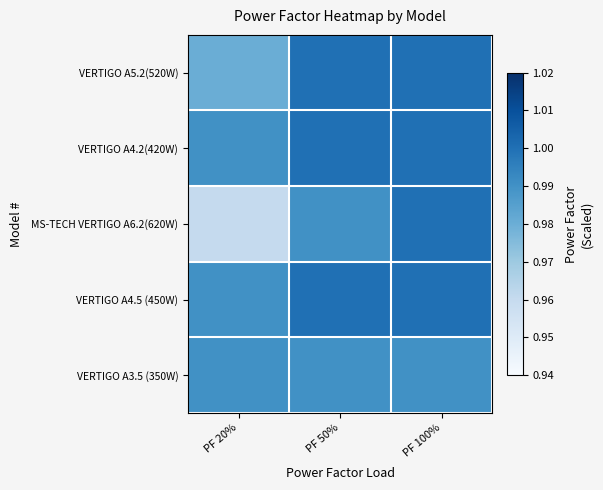

Rank the series at PF 100% from lowest to highest value.

VERTIGO A3.5 (350W), VERTIGO A5.2(520W), VERTIGO A4.2(420W), MS-TECH VERTIGO A6.2(620W), VERTIGO A4.5 (450W)